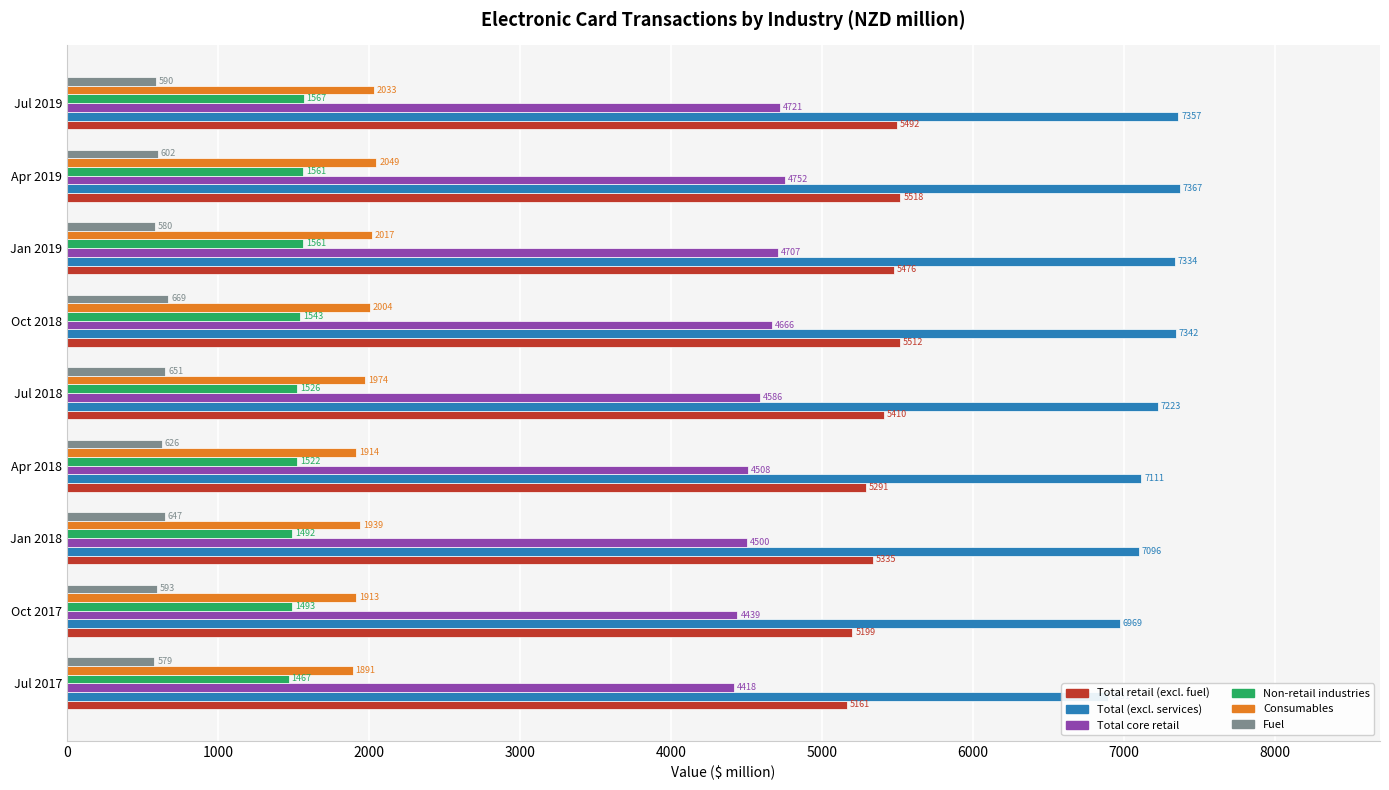

Are the bars horizontal?

Yes